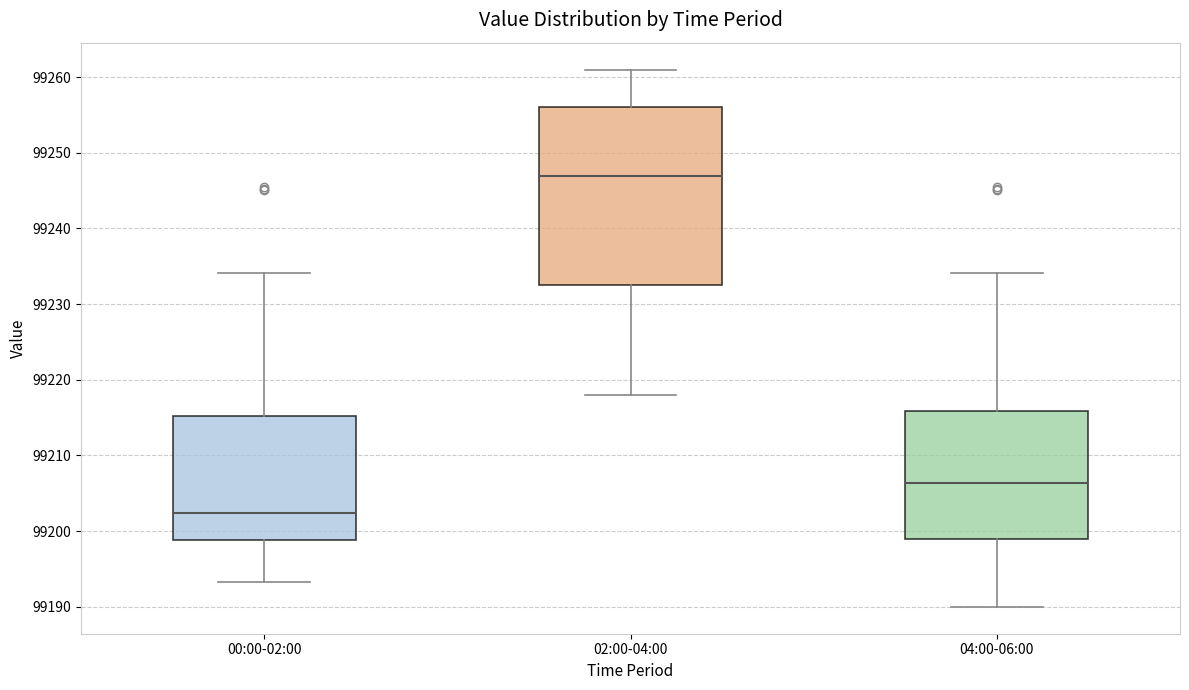

Which box is the tallest, from its lower edge to its upper edge?

02:00-04:00